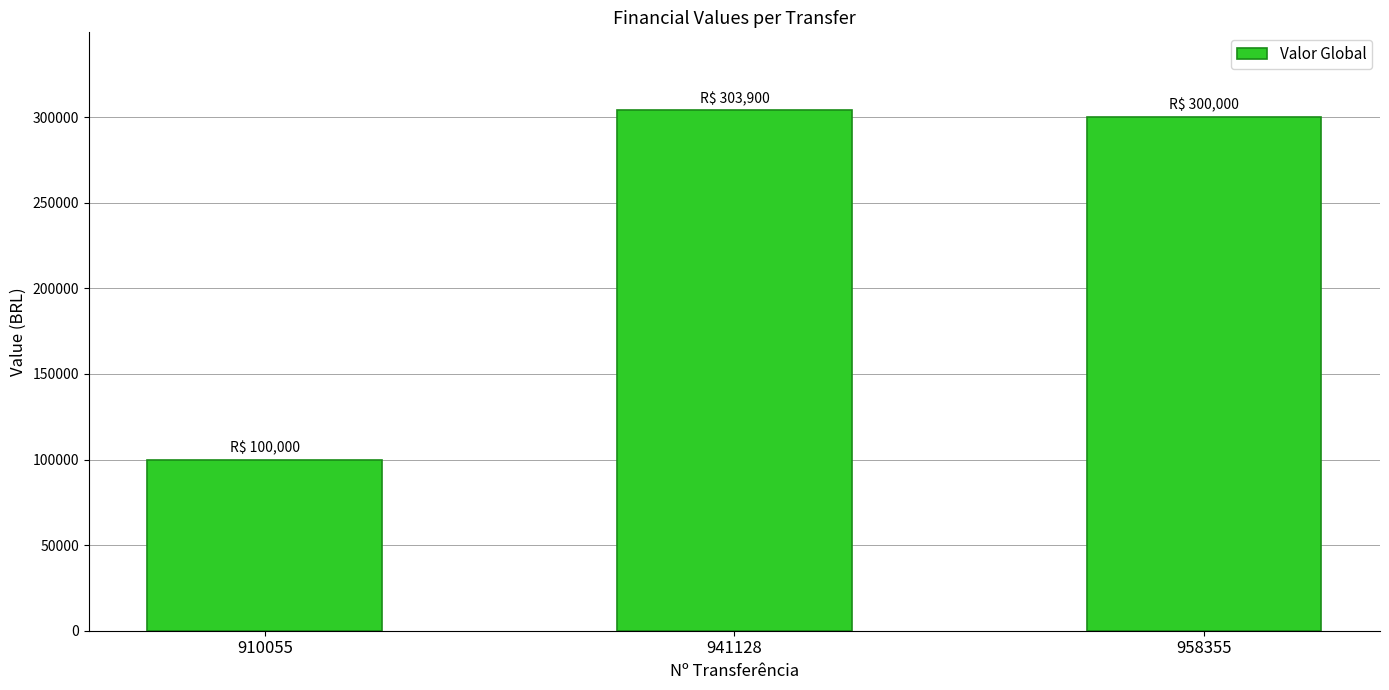

What is the value of the 1st bar from the left?

100000